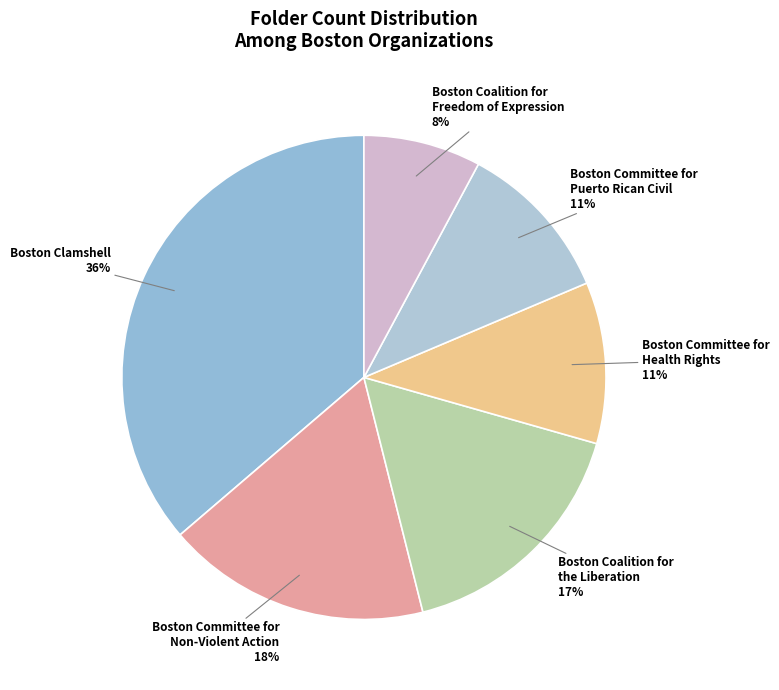

Is Boston Committee for Health Rights the majority of the pie?

No